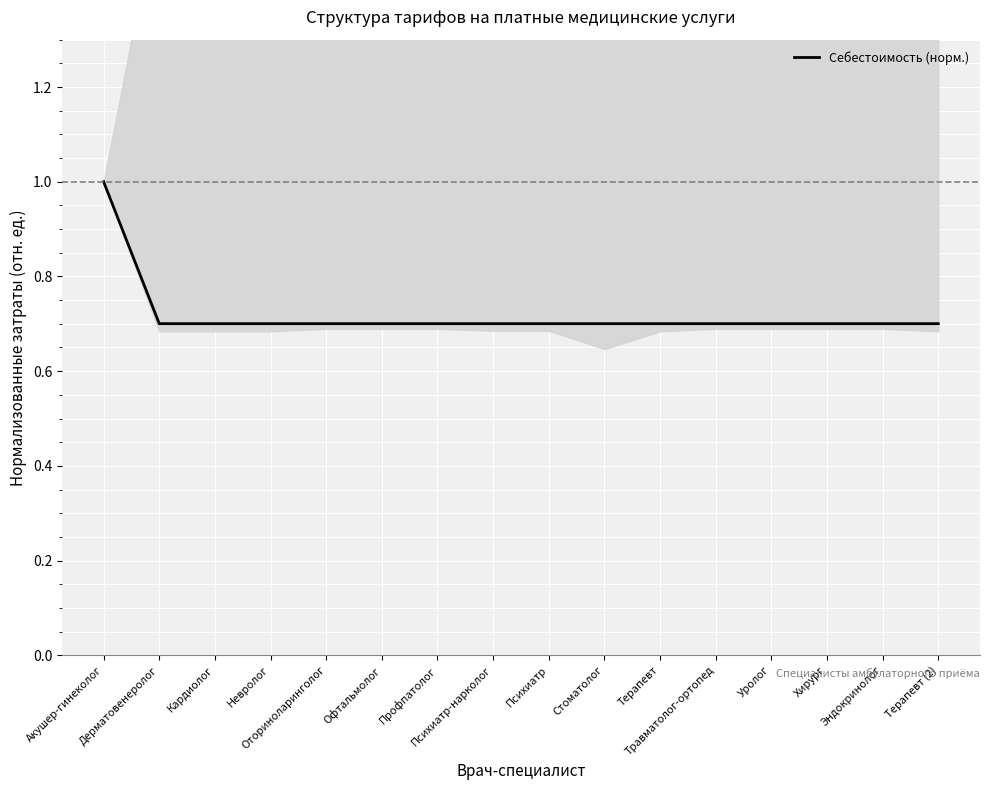

Between Оториноларинголог and Кардиолог, which is larger?

Оториноларинголог